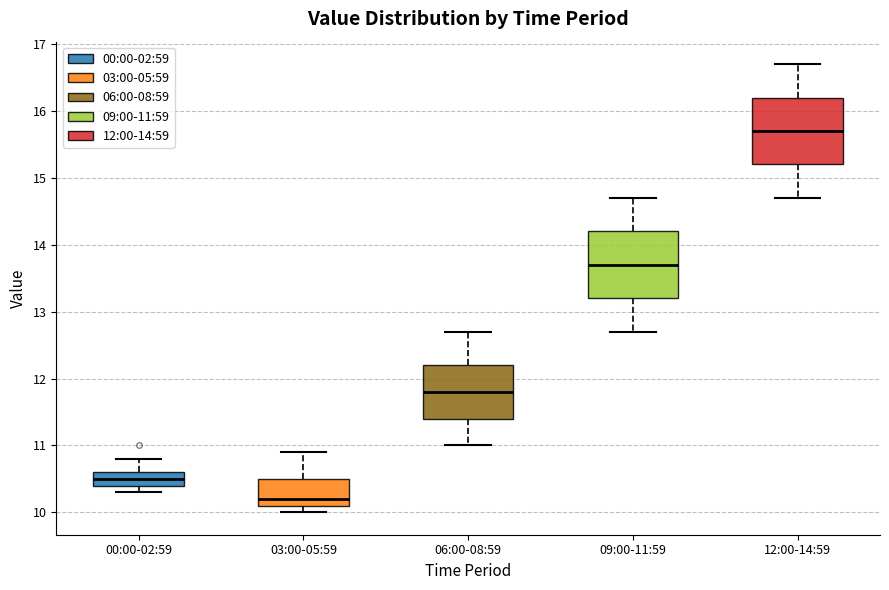

Reading left to right, transcribe this box plot: for each box, give where its median line is, the range the box spans, and where its two whiskers end, as read against the y-axis. The values are not printed on the chart, so give them approximately, as read against the axis.

00:00-02:59: median 10.5, box 10.4 to 10.6, whiskers 10.3 to 10.8
03:00-05:59: median 10.2, box 10.1 to 10.5, whiskers 10.0 to 10.9
06:00-08:59: median 11.8, box 11.4 to 12.2, whiskers 11.0 to 12.7
09:00-11:59: median 13.7, box 13.2 to 14.2, whiskers 12.7 to 14.7
12:00-14:59: median 15.7, box 15.2 to 16.2, whiskers 14.7 to 16.7